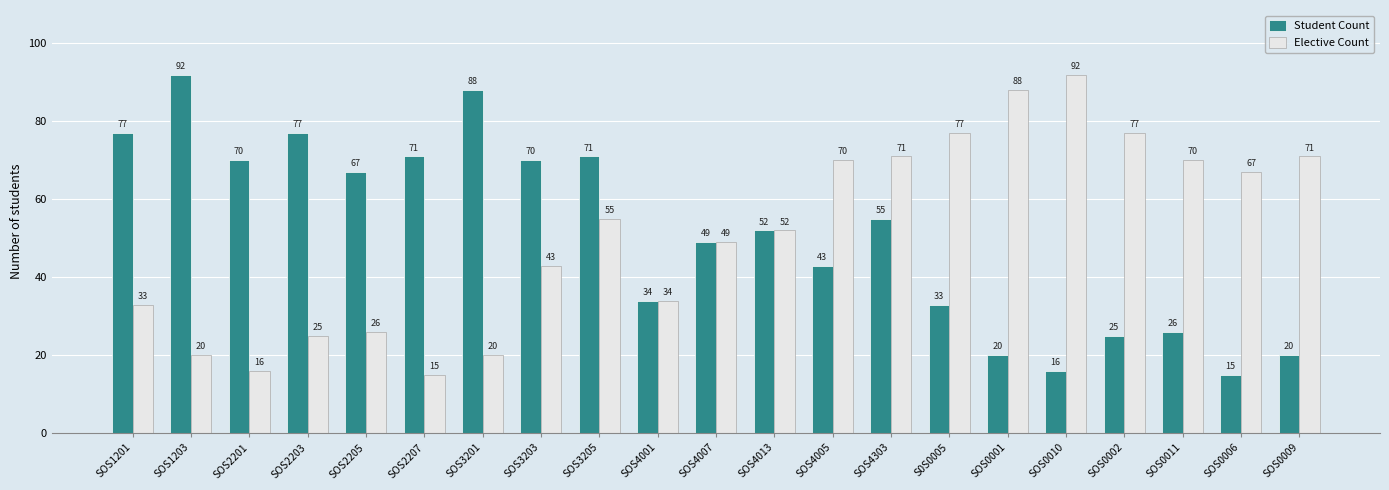

What is the average value of the Student Count series?

51